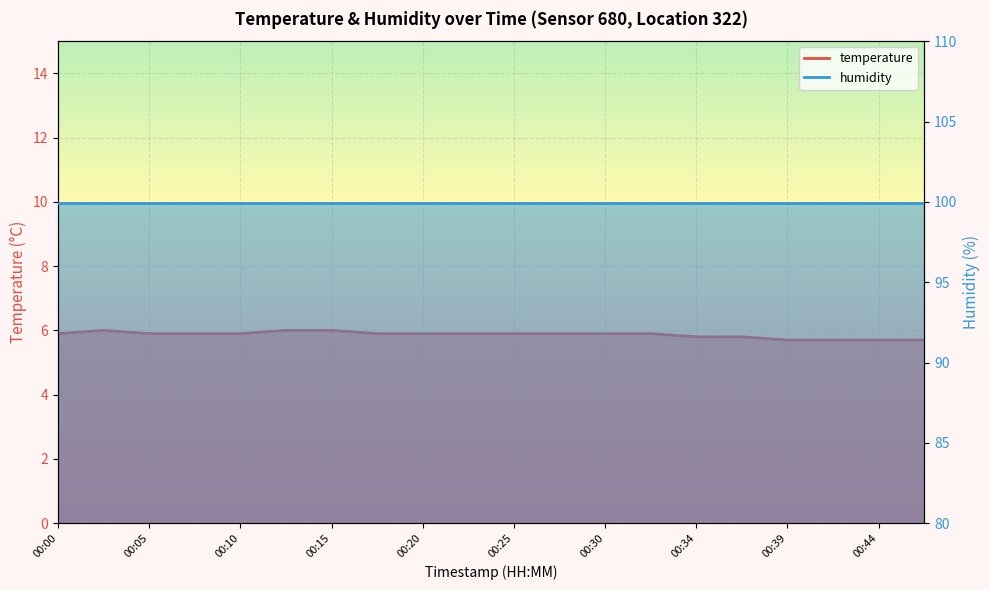

What is the maximum value shown in the chart?

6.0